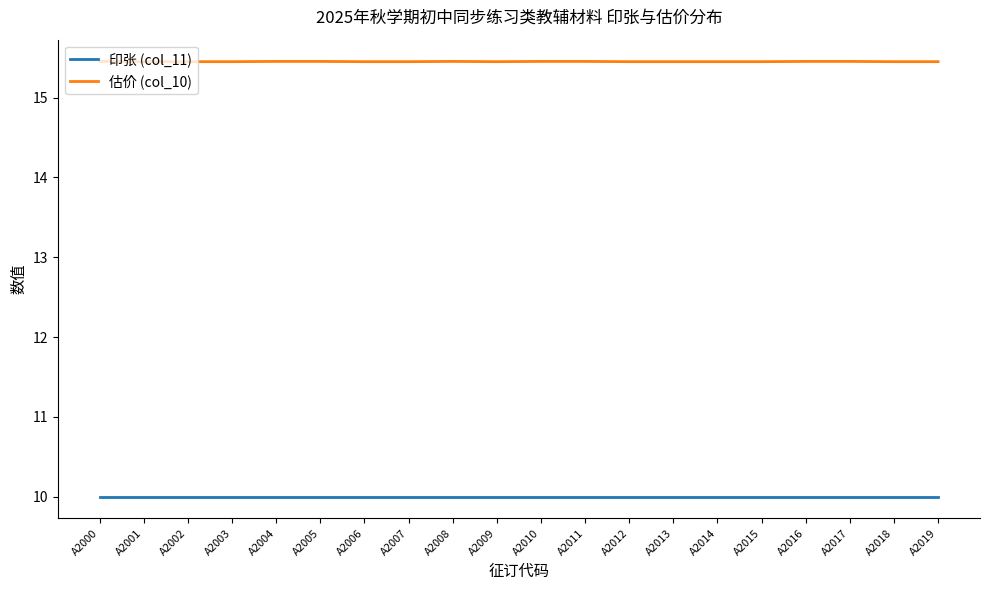

Rank the series at A2009 from highest to lowest value.

估价 (col_10), 印张 (col_11)